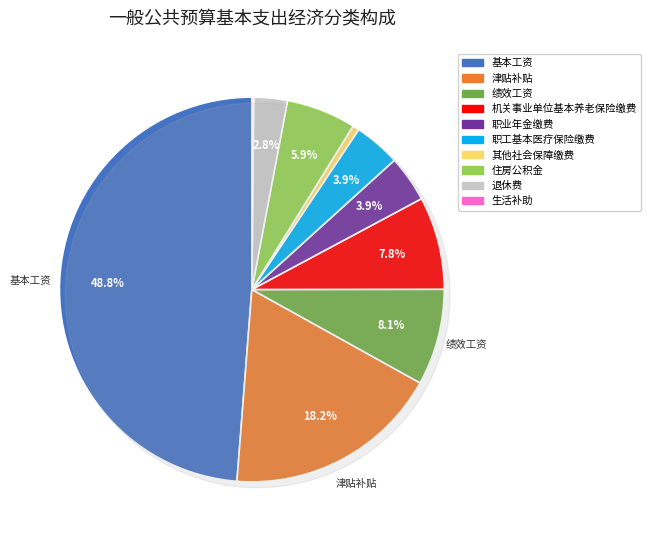

How many segments does this pie chart have?

10